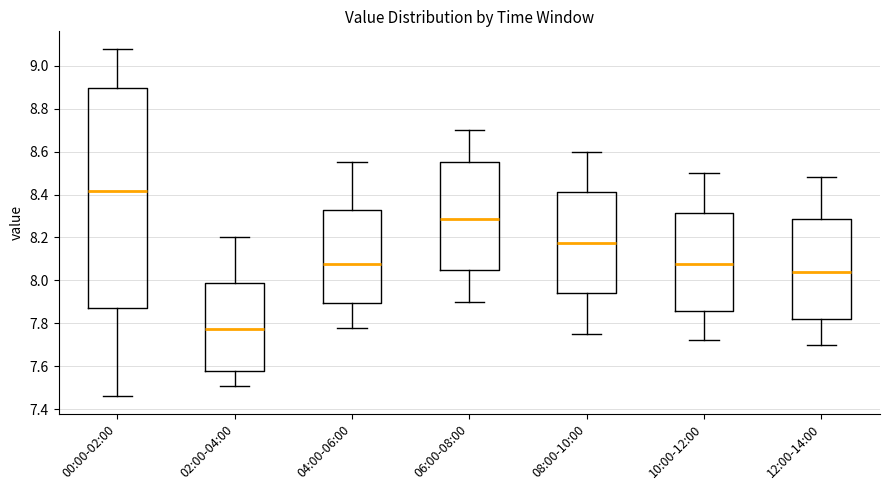

Reading left to right, read every box against the y-axis: the position of its median line, the range the box covers, and the ends of its whiskers. The values are not printed on the chart, so give them approximately, as read against the axis.

00:00-02:00: median 8.42, box 7.88 to 8.90, whiskers 7.46 to 9.08
02:00-04:00: median 7.78, box 7.58 to 8.00, whiskers 7.52 to 8.20
04:00-06:00: median 8.08, box 7.90 to 8.32, whiskers 7.78 to 8.56
06:00-08:00: median 8.28, box 8.06 to 8.56, whiskers 7.90 to 8.70
08:00-10:00: median 8.18, box 7.94 to 8.42, whiskers 7.76 to 8.60
10:00-12:00: median 8.08, box 7.86 to 8.32, whiskers 7.72 to 8.50
12:00-14:00: median 8.04, box 7.82 to 8.28, whiskers 7.70 to 8.48